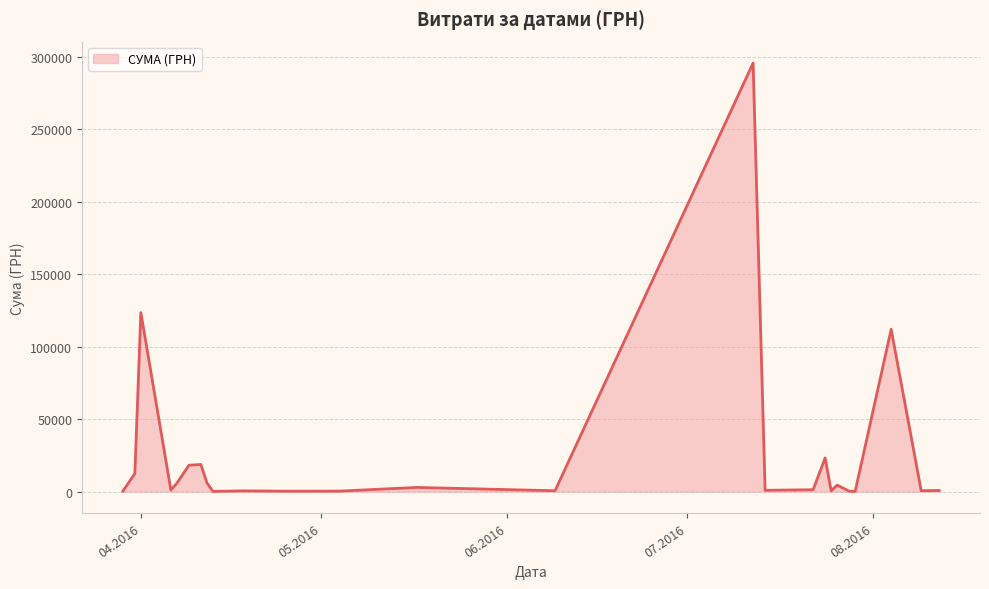

What is the difference between the maximum and minimum values?

295540.8